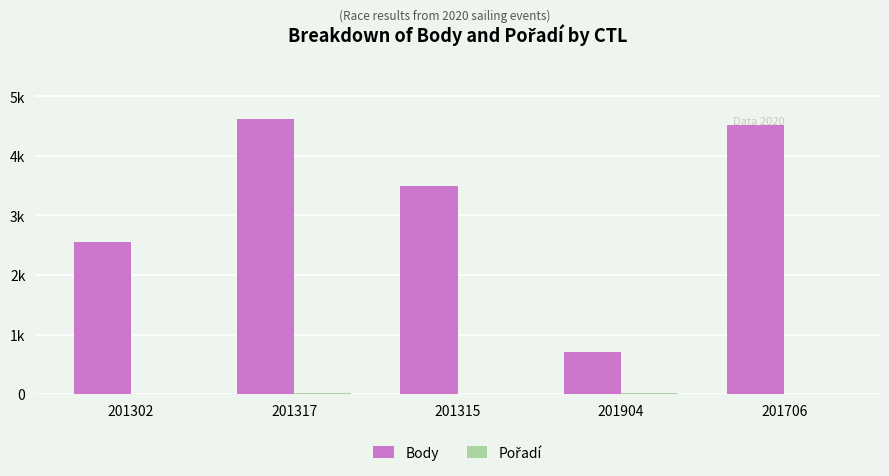

Where does the Body series first go above 3493?

201317